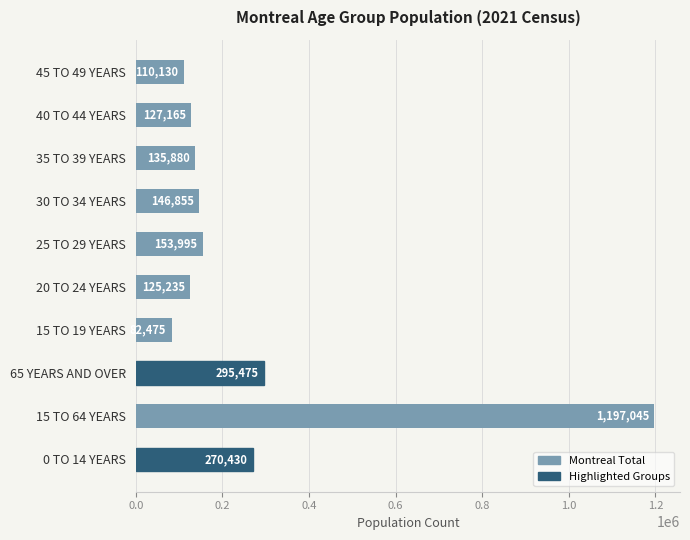

Which has a higher value, 65 YEARS AND OVER or 40 TO 44 YEARS?

65 YEARS AND OVER